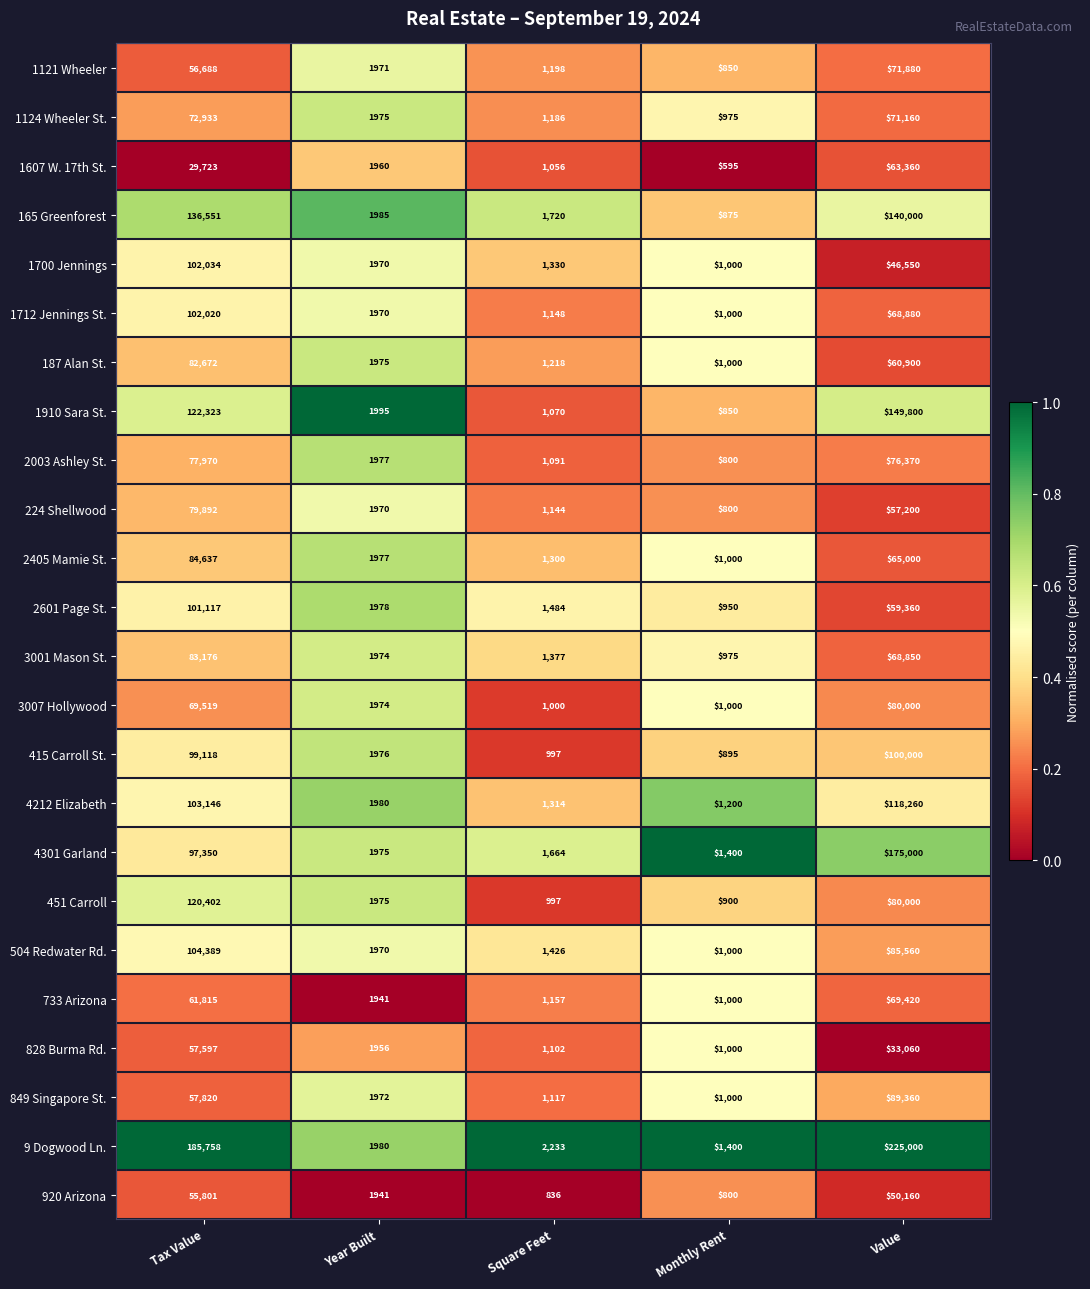

What is the average value of the 733 Arizona series?

27067